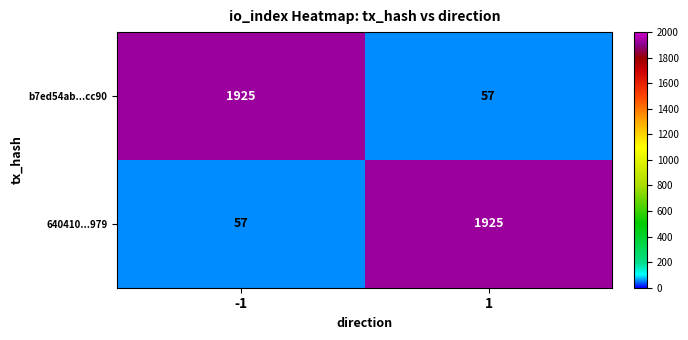

What is the spread (max minus min) of values at 1?

1868